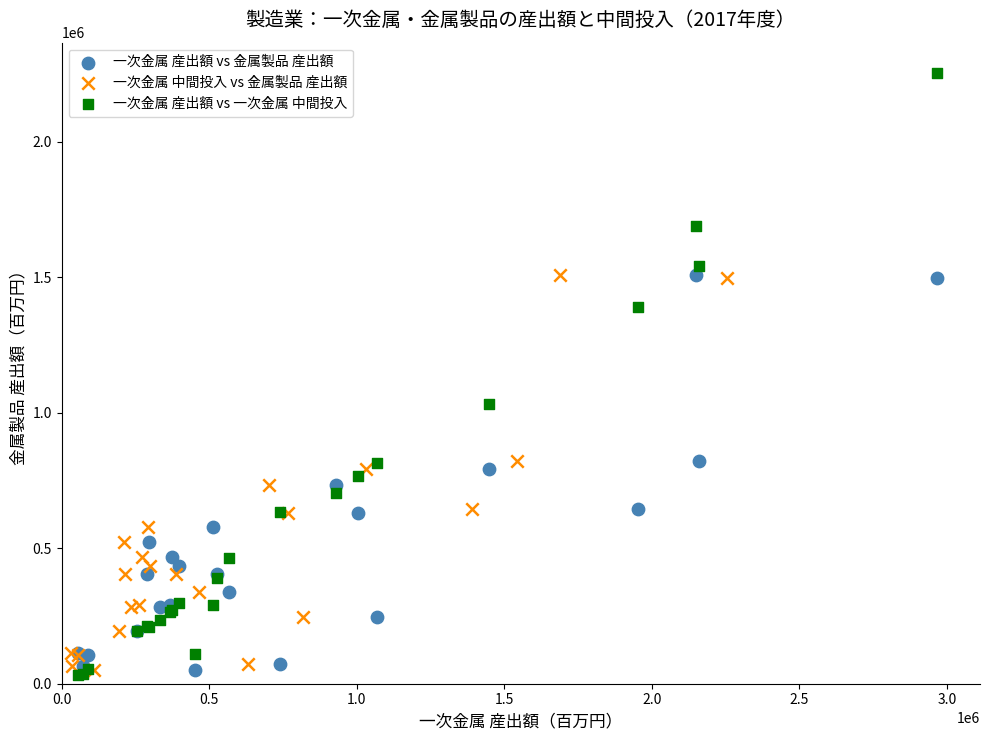

Which series has the widest spread of Y values?

一次金属 産出額 vs 一次金属 中間投入